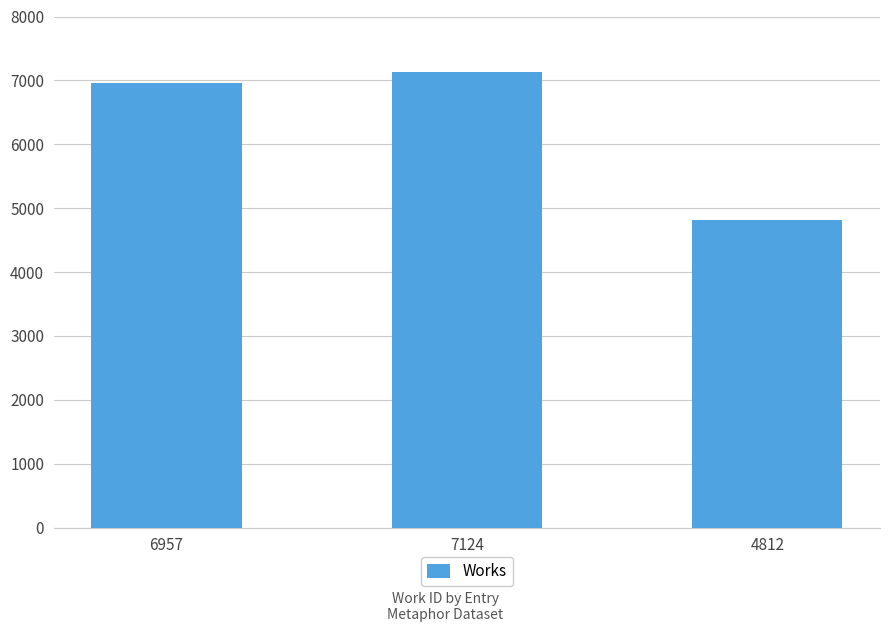

List the labels in order of value, smallest first.

4812, 6957, 7124